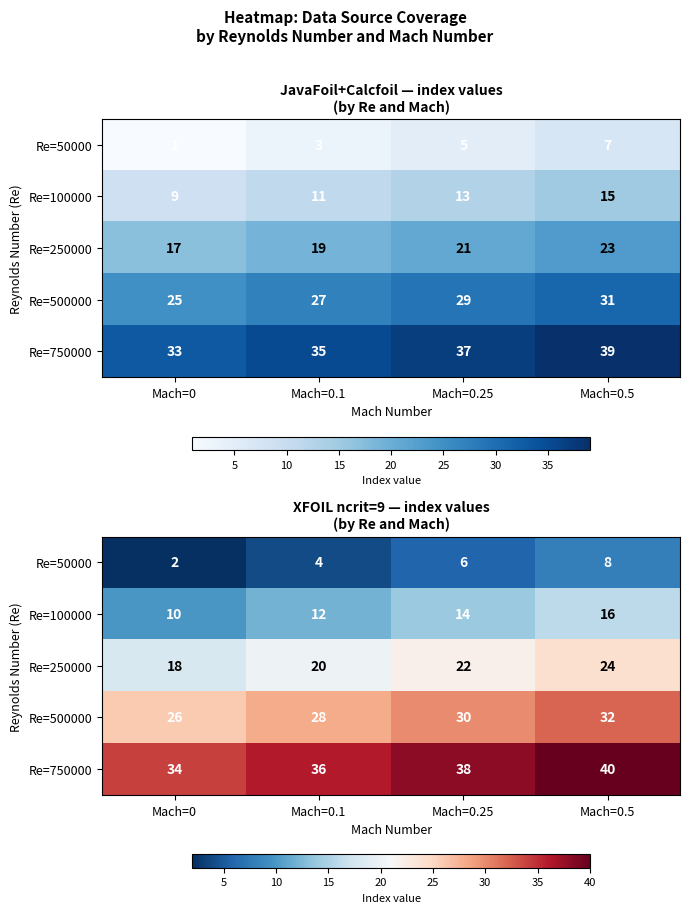

Count the number of data series in this chart.

5